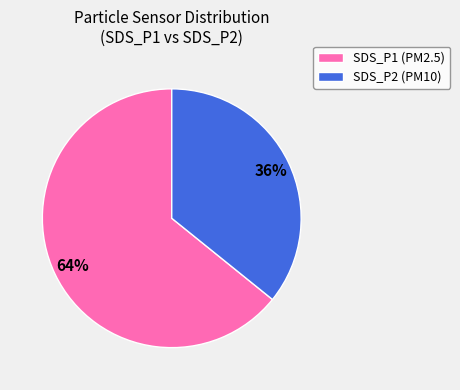

Which category has the smallest portion of the pie?

SDS_P2